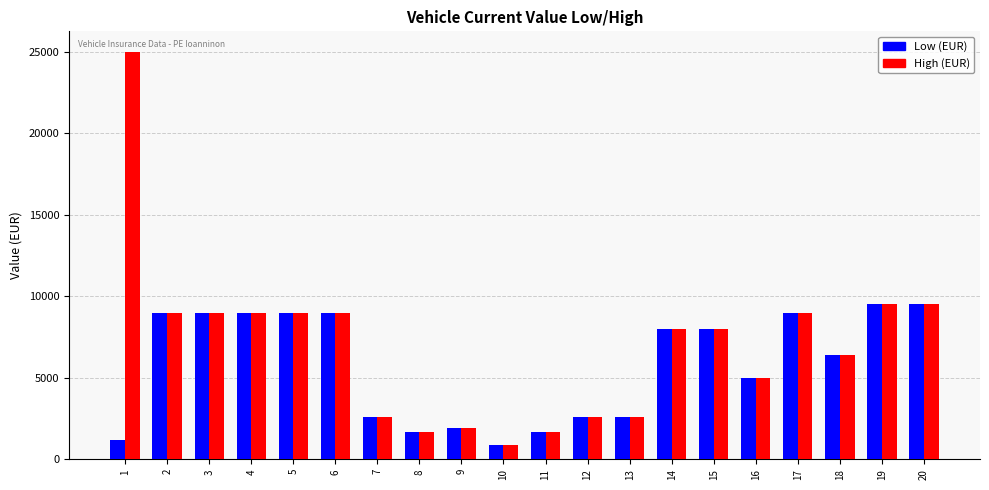

What is the sum of the High (EUR) values at 14 and 16?

13000